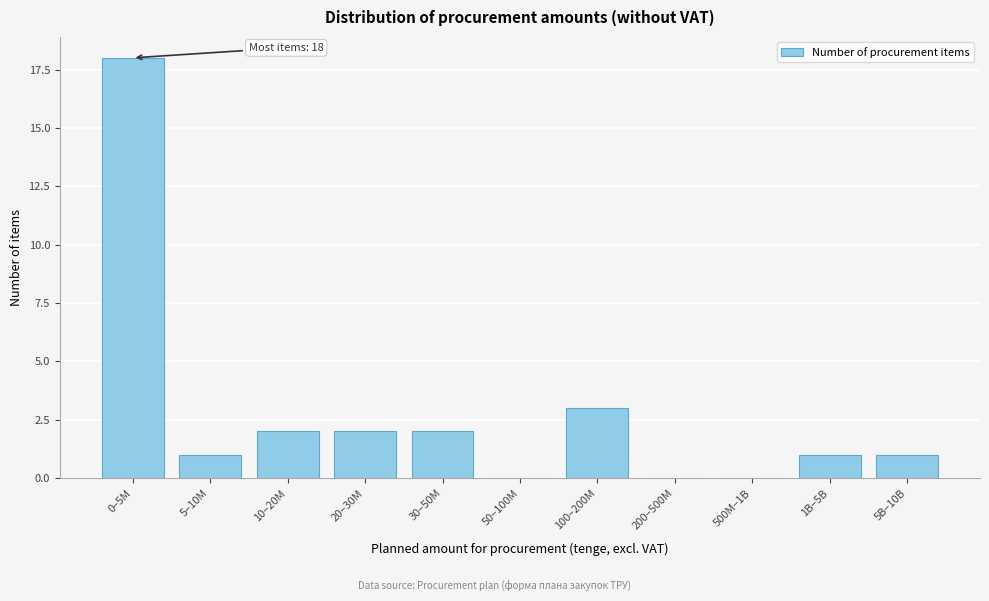

Reading left to right, transcribe all the data shown in this chart.

0–5M=18	5–10M=1	10–20M=2	20–30M=2	30–50M=2	50–100M=0	100–200M=3	200–500M=0	500M–1B=0	1B–5B=1	5B–10B=1